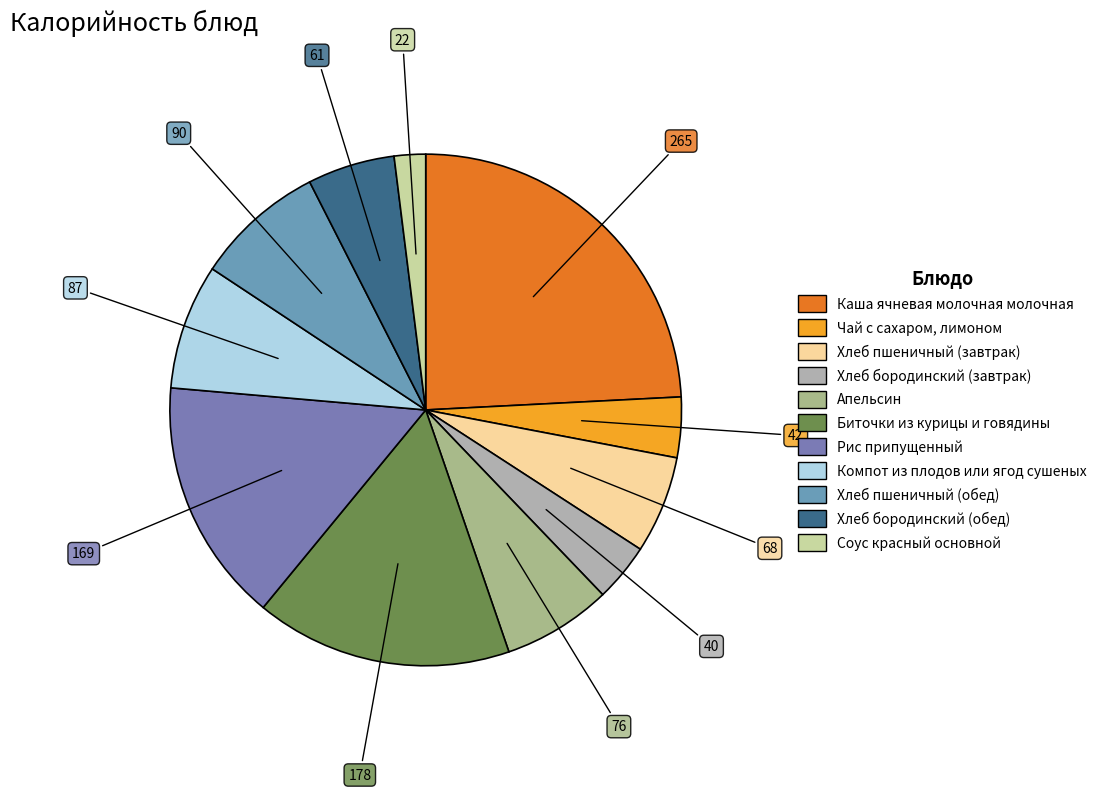

How many slices are in this pie chart?

11